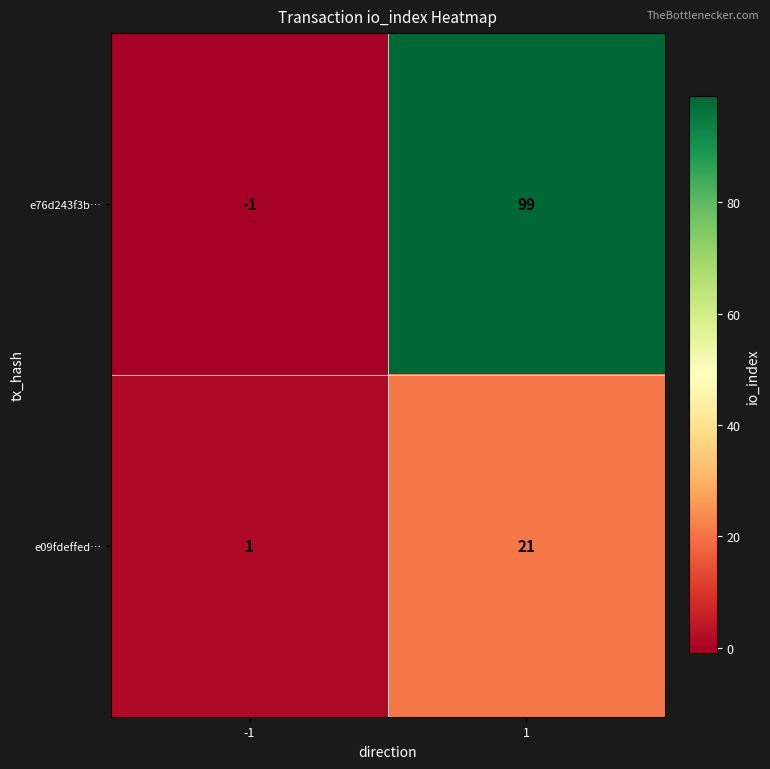

List the series in order of their peak value, highest first.

e76d243f3b…, e09fdeffed…